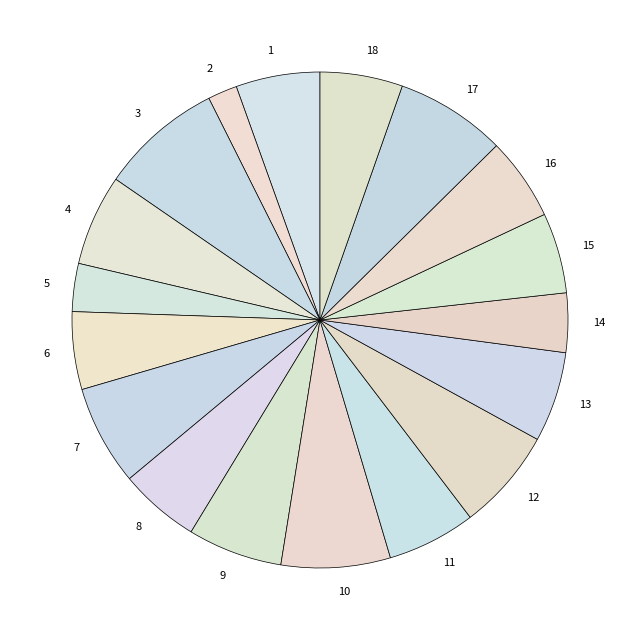

Which has a higher value, 16 or 2?

16